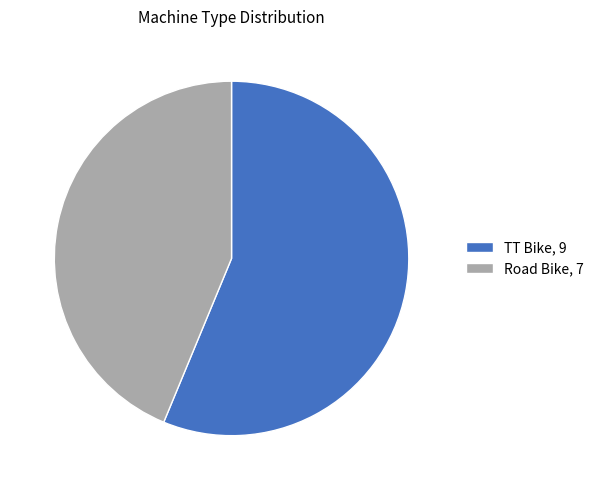

Is TT Bike the majority of the pie?

Yes